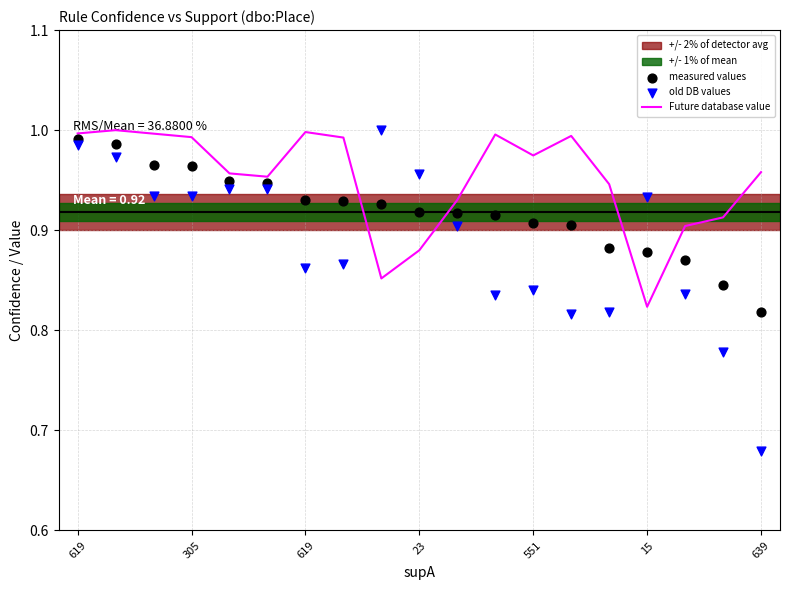

At which category is the sum across all series the highest?

619